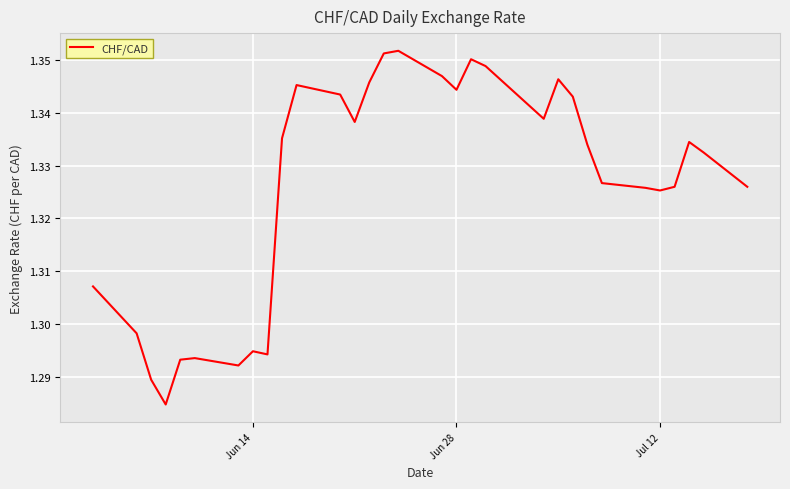

Does the chart have visible grid lines?

Yes